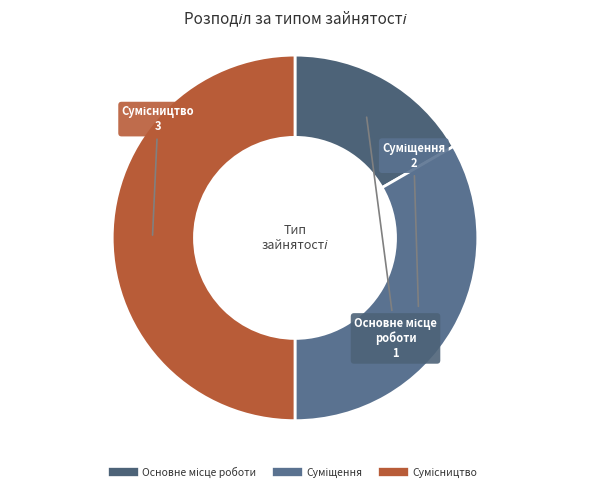

To the nearest percent, what is the combined percentage of Основне місце роботи and Сумісництво?

67%